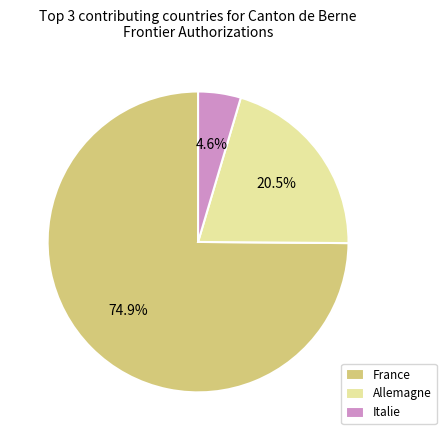

Which category accounts for the majority?

France